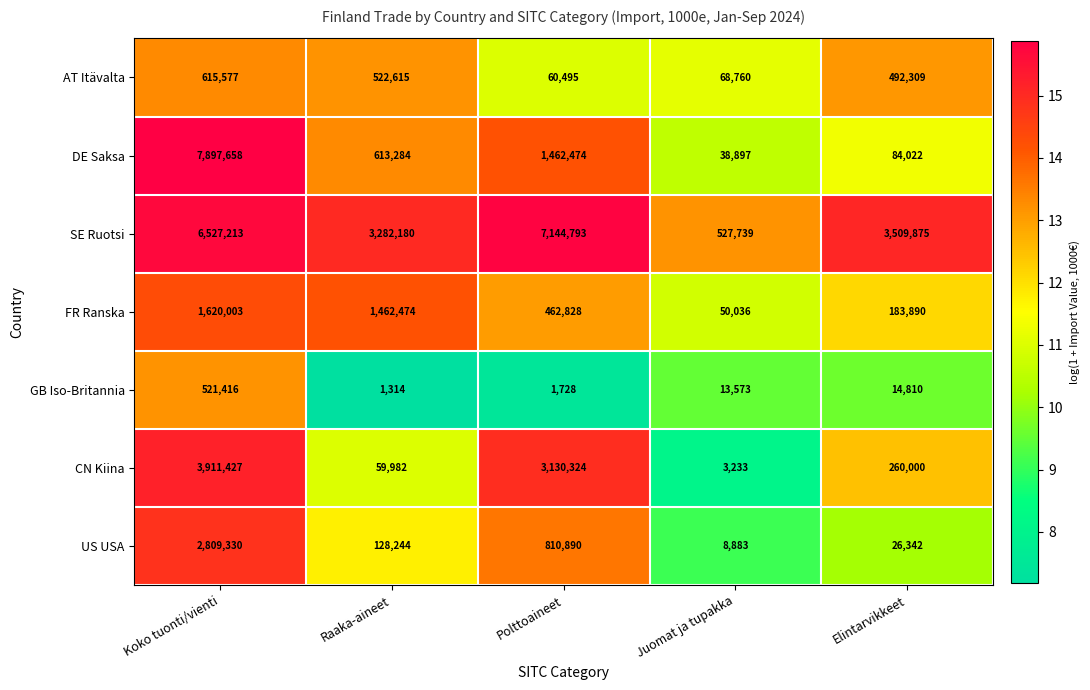

At which label is AT Itävalta closest to 338036?

Elintarvikkeet